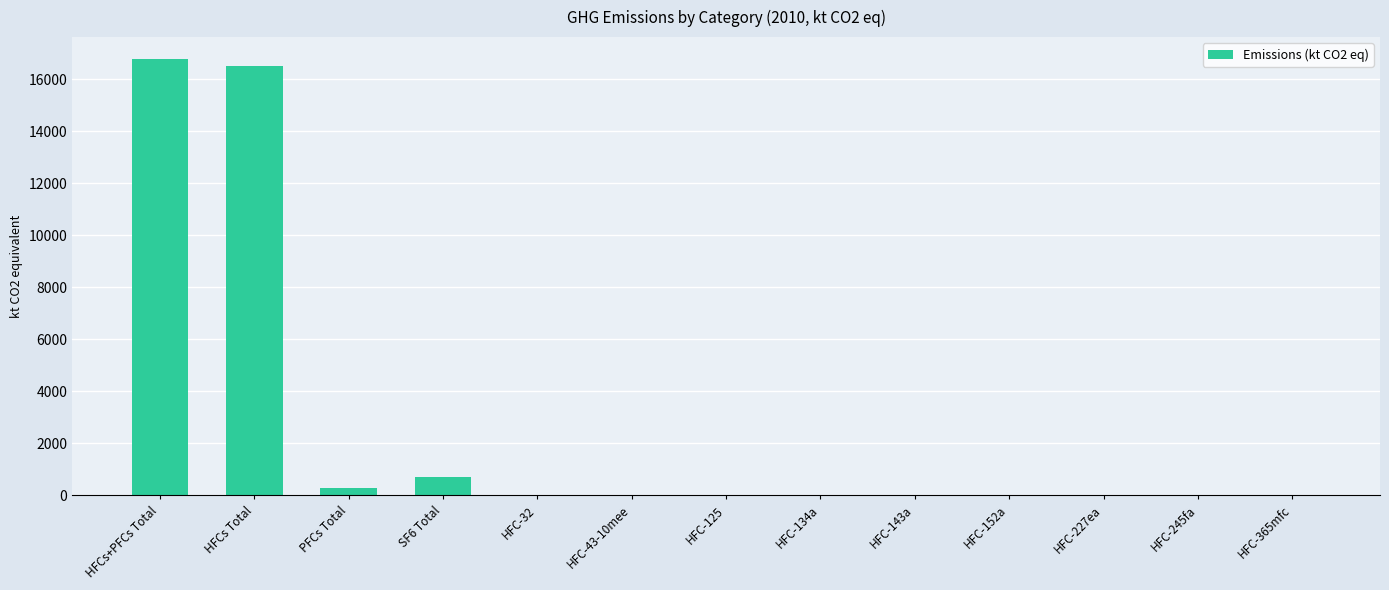

Where is the data nearest to the value 8387?

SF6 Total